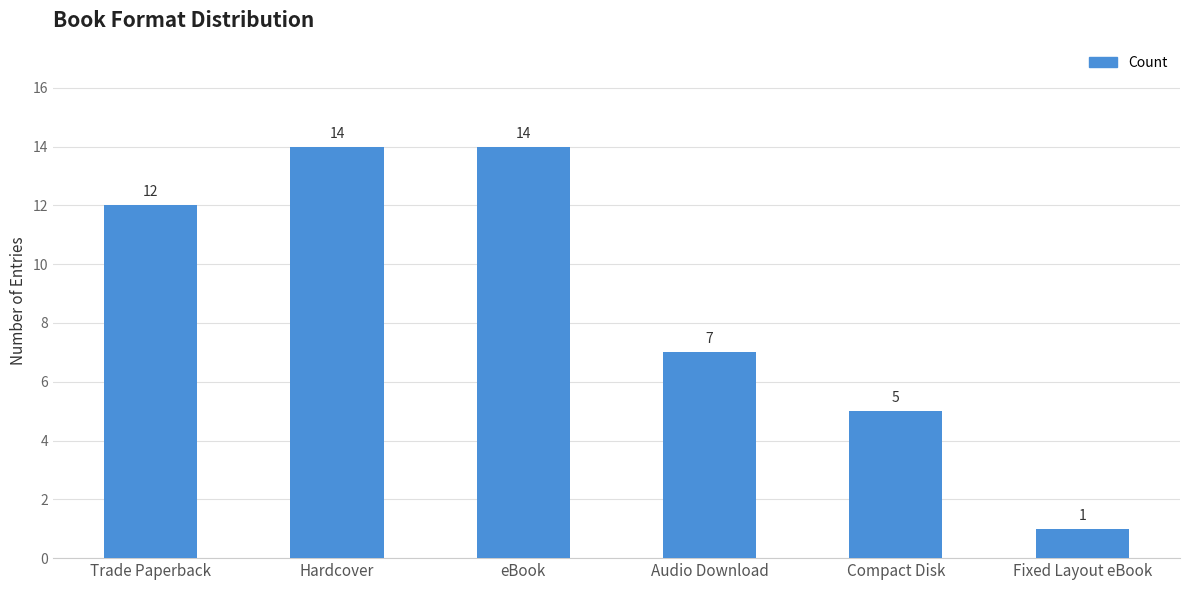

Count the values in the range 5 to 14.

5